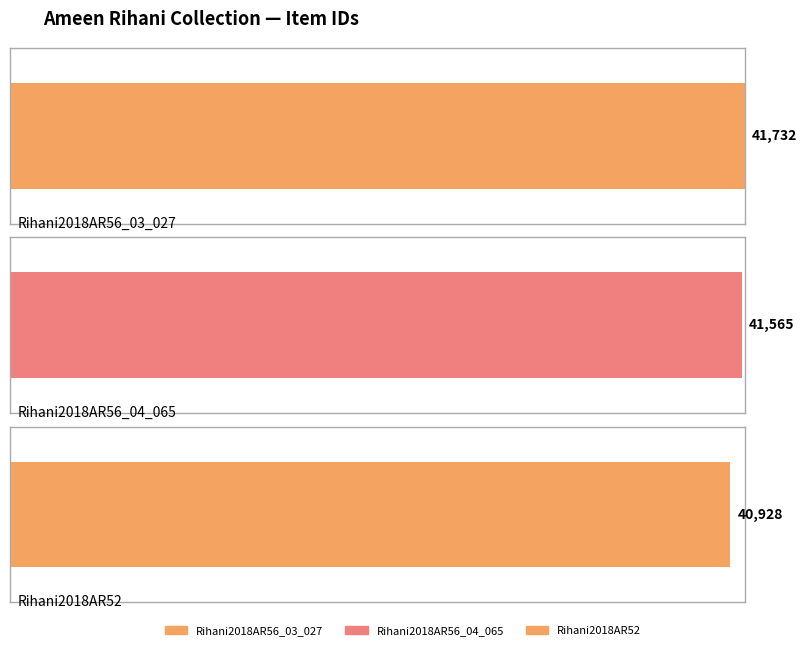

What is the ratio of the value at Rihani2018AR52 to the value at Rihani2018AR56_03_027?

1.0